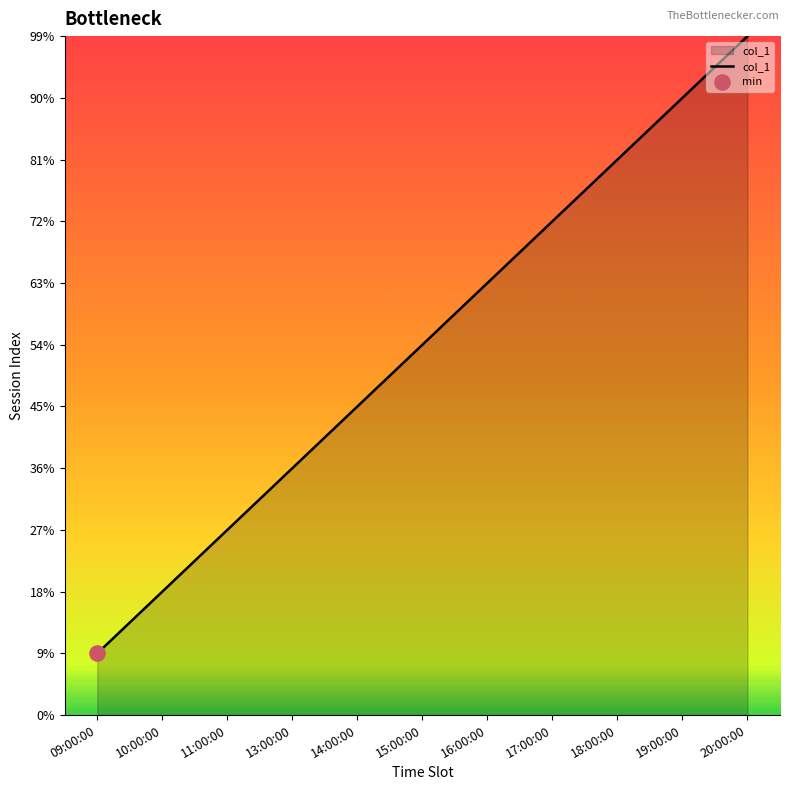

Is this an area chart (filled region under the line)?

Yes